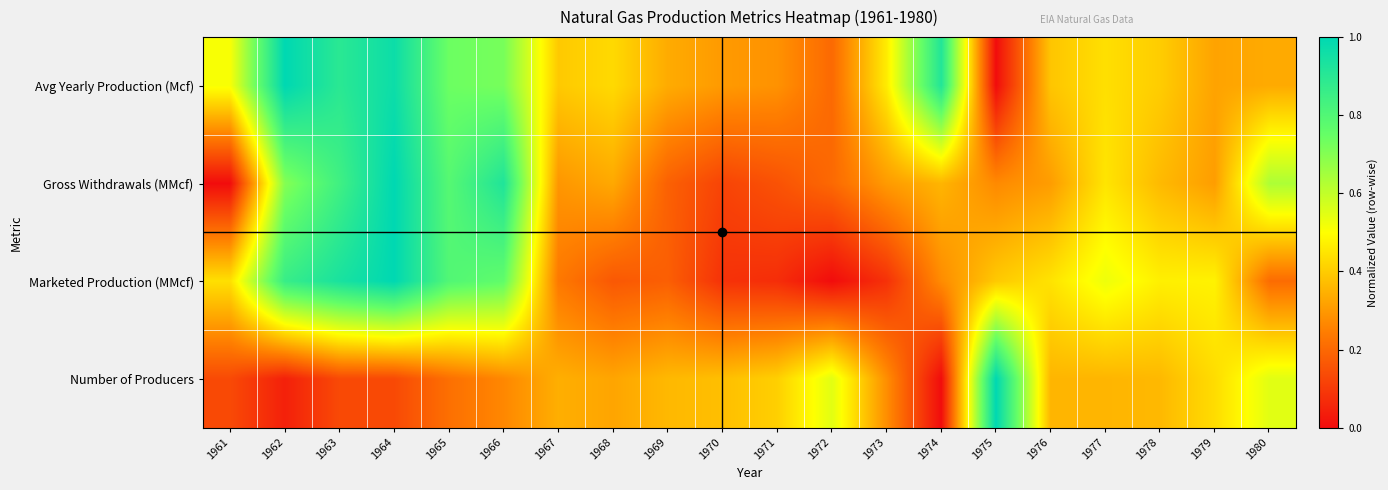

Reading right to left, what are all the values shown in this chart?

Avg Yearly Production (Mcf): 1980=0.3	1979=0.3	1978=0.4	1977=0.4	1976=0.4	1975=0.0	1974=0.9	1973=0.5	1972=0.2	1971=0.3	1970=0.3	1969=0.3	1968=0.4	1967=0.4	1966=0.7	1965=0.7	1964=1.0	1963=0.9	1962=1.0	1961=0.5
Gross Withdrawals (MMcf): 1980=0.6	1979=0.3	1978=0.4	1977=0.4	1976=0.3	1975=0.3	1974=0.4	1973=0.3	1972=0.2	1971=0.2	1970=0.1	1969=0.2	1968=0.3	1967=0.3	1966=0.9	1965=0.8	1964=1.0	1963=0.8	1962=0.7	1961=0.0
Marketed Production (MMcf): 1980=0.2	1979=0.5	1978=0.5	1977=0.5	1976=0.4	1975=0.4	1974=0.3	1973=0.1	1972=0.0	1971=0.1	1970=0.1	1969=0.2	1968=0.2	1967=0.2	1966=0.8	1965=0.8	1964=1.0	1963=0.9	1962=0.9	1961=0.4
Number of Producers: 1980=0.5	1979=0.4	1978=0.4	1977=0.4	1976=0.4	1975=1.0	1974=0.0	1973=0.3	1972=0.5	1971=0.4	1970=0.4	1969=0.4	1968=0.3	1967=0.3	1966=0.3	1965=0.2	1964=0.1	1963=0.1	1962=0.0	1961=0.1